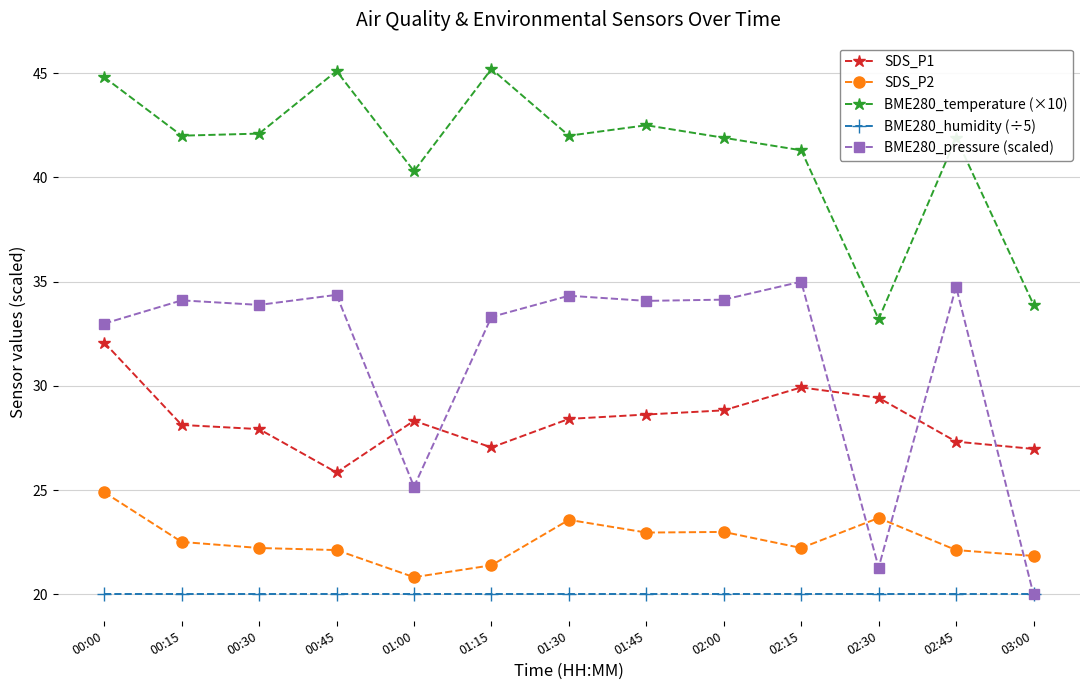

What value does the BME280_pressure (scaled) series have at 02:45?

34.8